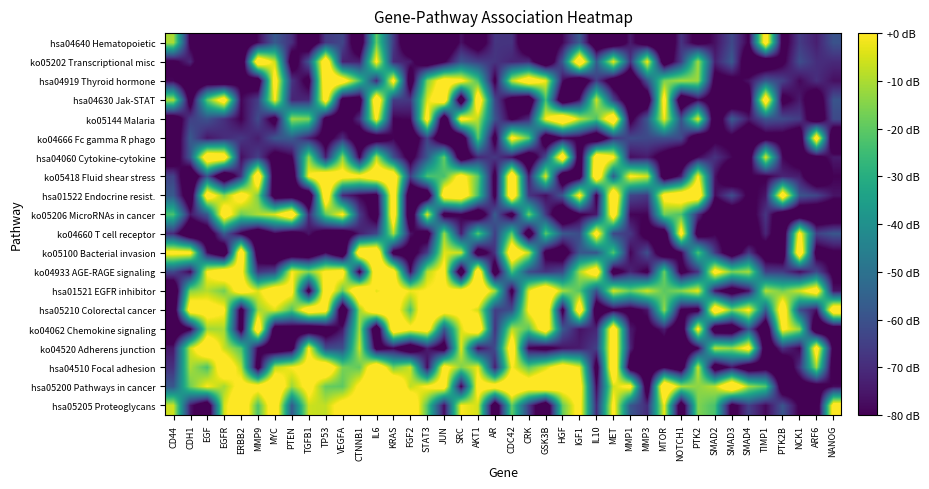

List the series in order of their peak value, highest first.

hsa01522 Endocrine resist., ko05144 Malaria, hsa05200 Pathways in cancer, hsa01521 EGFR inhibitor, hsa05210 Colorectal cancer, ko05202 Transcriptional misc, hsa04510 Focal adhesion, ko04933 AGE-RAGE signaling, ko05100 Bacterial invasion, ko05418 Fluid shear stress, ko04062 Chemokine signaling, hsa05205 Proteoglycans, hsa04630 Jak-STAT, ko04520 Adherens junction, ko05206 MicroRNAs in cancer, hsa04919 Thyroid hormone, hsa04060 Cytokine-cytokine, ko04666 Fc gamma R phago, hsa04640 Hematopoietic, ko04660 T cell receptor